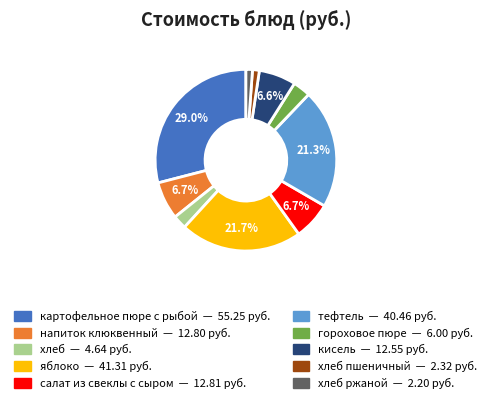

Is there any slice that represents more than half of the pie?

No